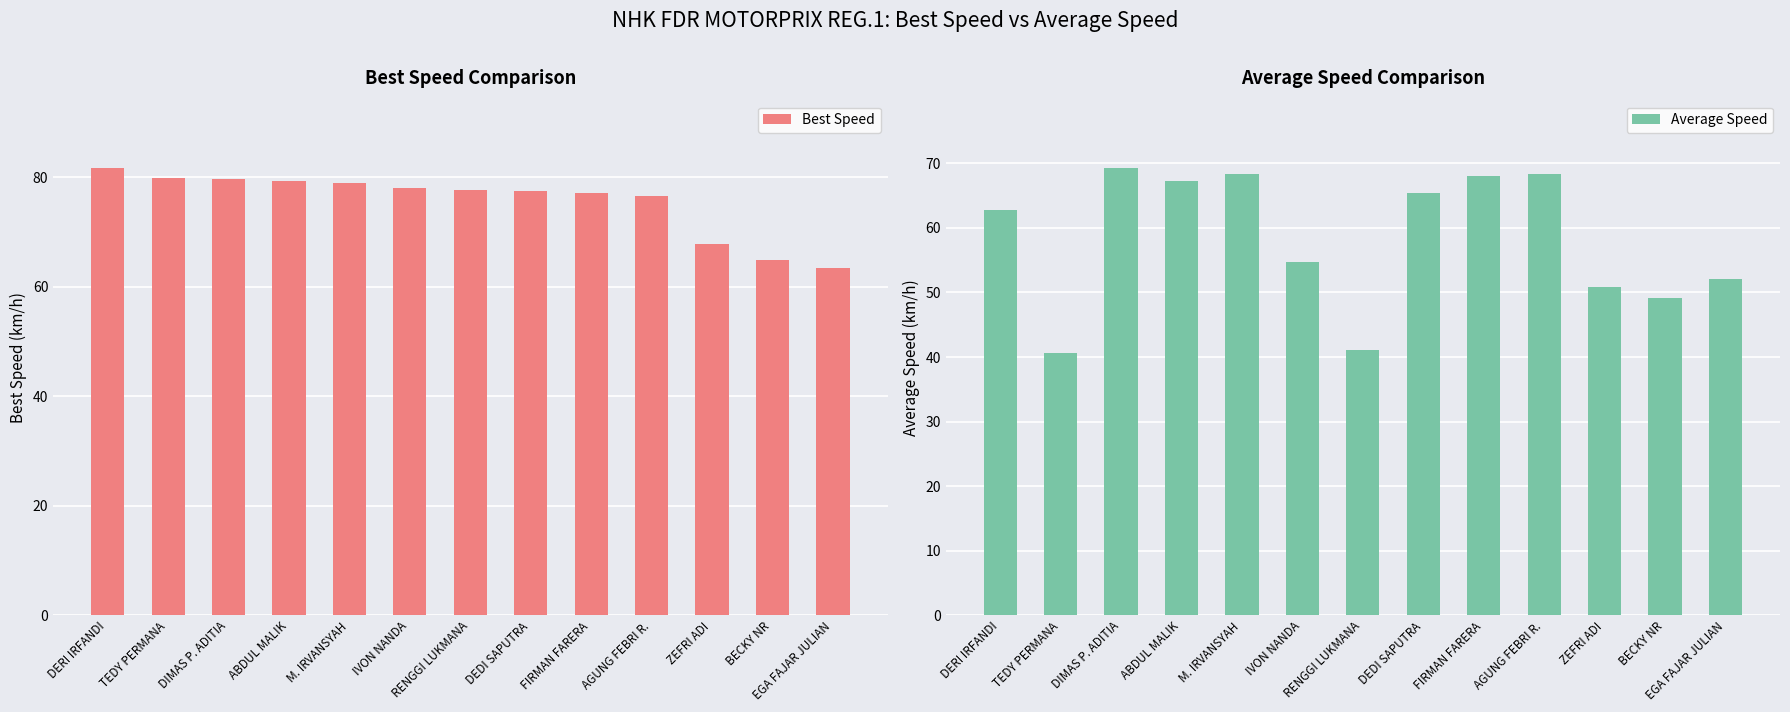

How many bars are there in total?

26